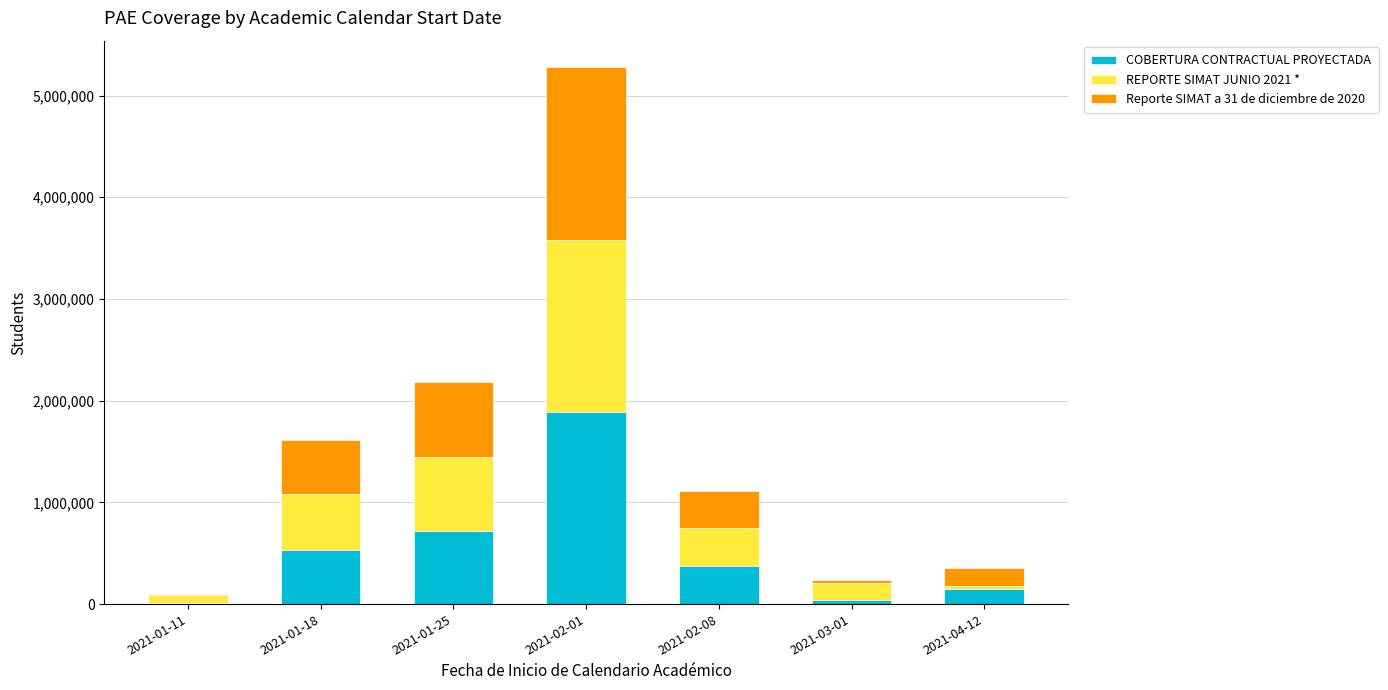

At which category is the sum across all series the highest?

2021-02-01